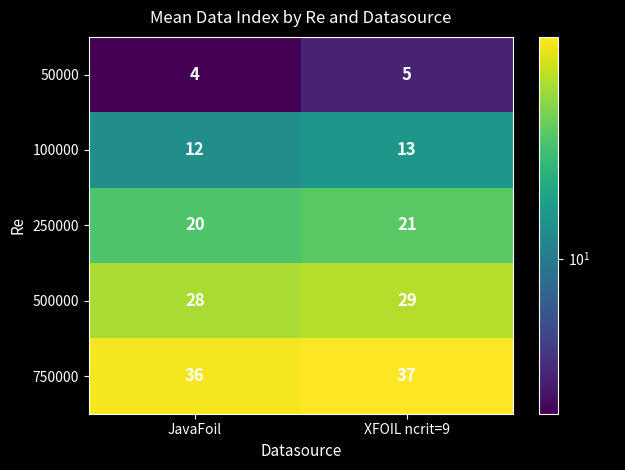

The 250000 series shows 35 at JavaFoil. True or false?

False